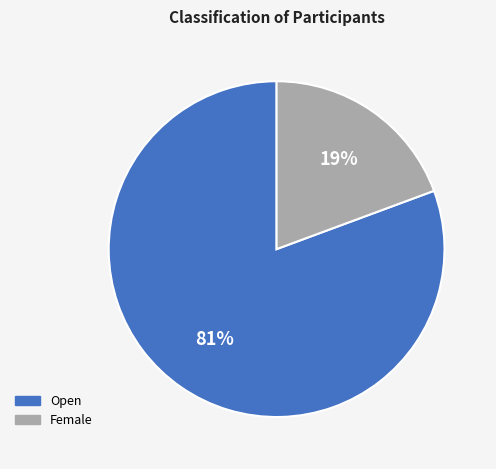

Rank the categories by value from lowest to highest.

Female, Open